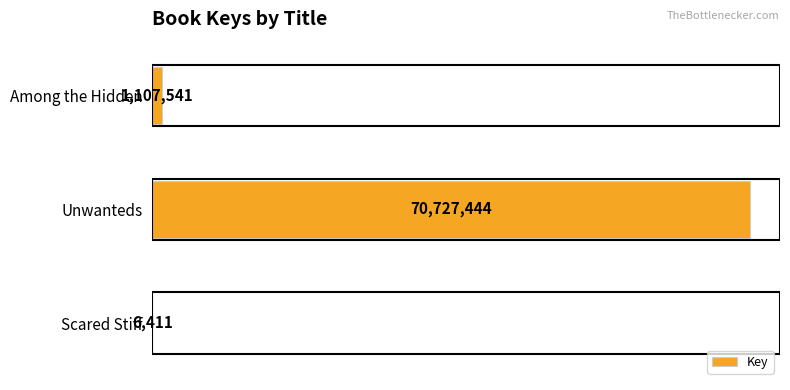

List the labels in order of value, smallest first.

Scared Stiff, Among the Hidden, Unwanteds